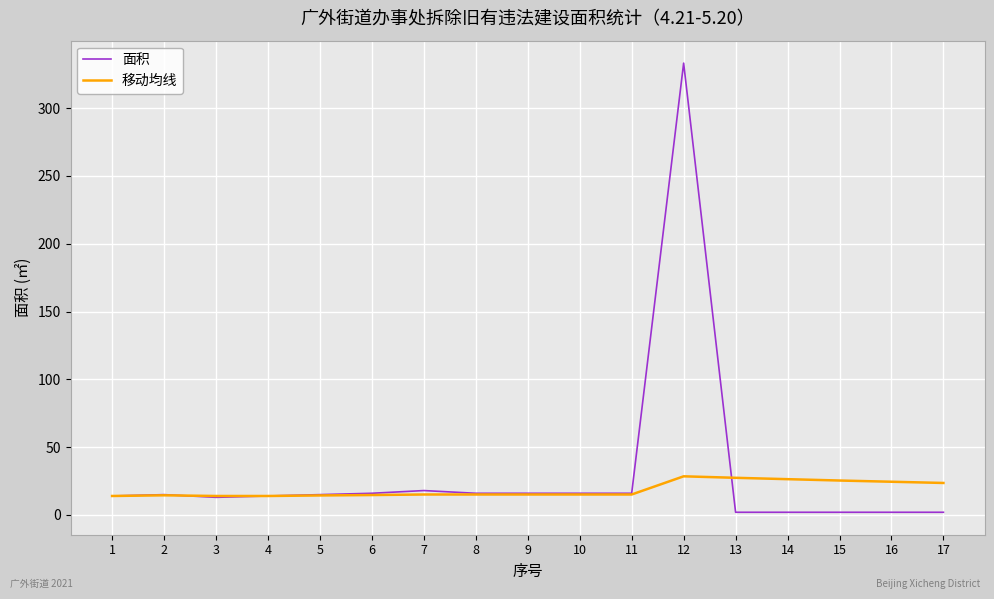

Which series has the largest range (max minus min)?

面积